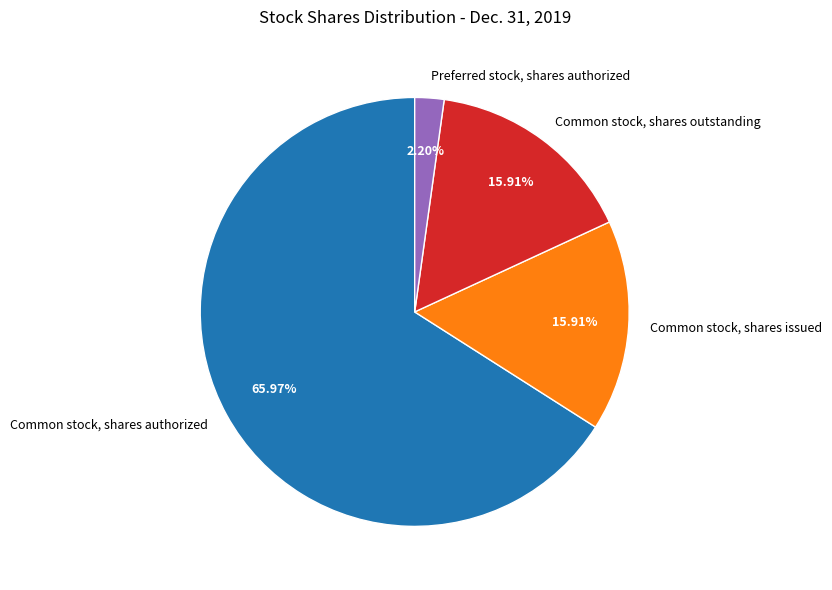

To the nearest percent, what percentage of the pie is Preferred stock, shares authorized?

2%